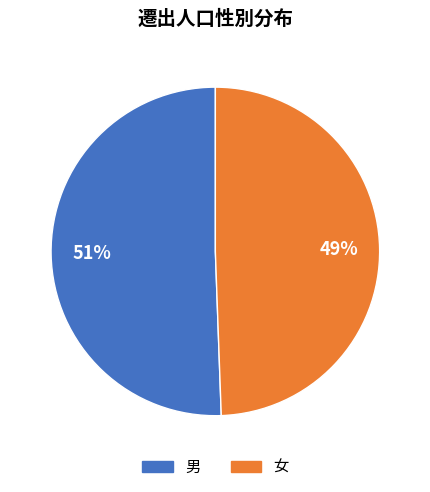

Do 女 and 男 together represent more than half of the pie?

Yes